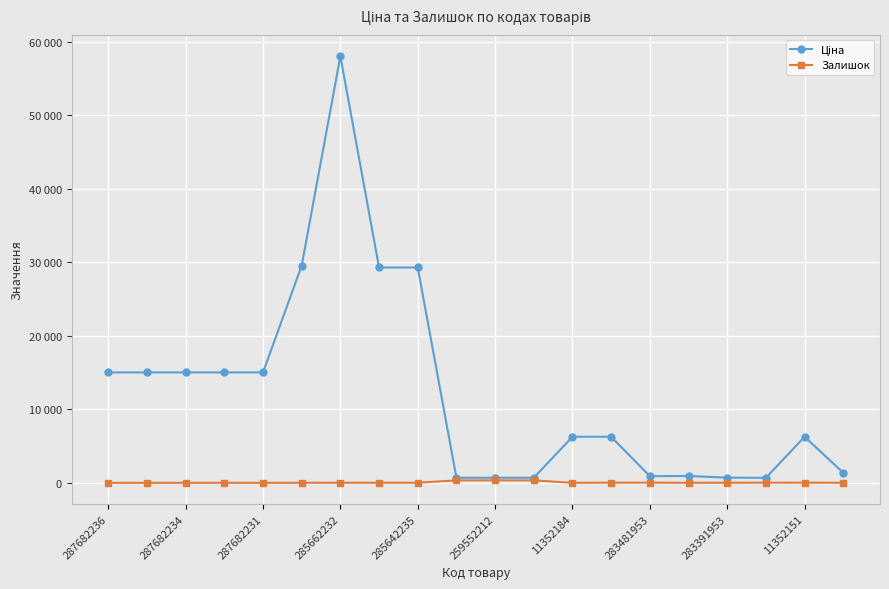

Reading left to right, what are all the values shown in this chart?

Ціна: 15019.2	15019.2	15019.2	15019.2	15019.2	29548.9	58037.0	29294.9	29294.9	689.1	689.1	689.1	6266.7	6266.7	904.3	928.3	700.4	676.4	6266.7	1366.3
Залишок: 0.0	0.0	0.0	0.0	0.0	0.0	12.0	11.0	11.0	330.0	333.0	329.0	0.0	23.0	24.0	2.0	8.0	19.0	16.0	13.0